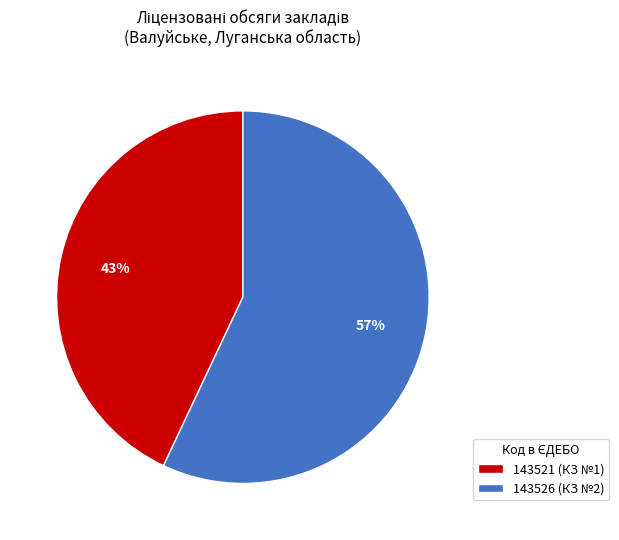

Do 143526 and 143521 together represent more than half of the pie?

Yes